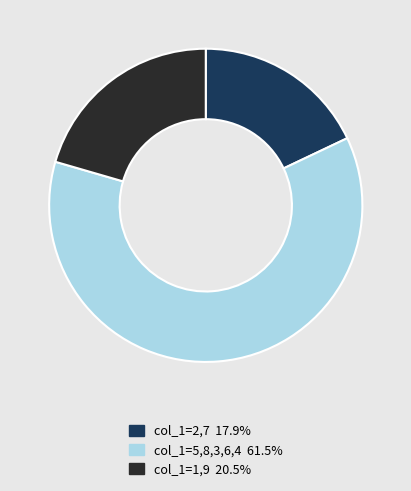

What is the ratio of the value at col_1=5,8,3,6,4 61.5% to the value at col_1=2,7 17.9%?

3.4